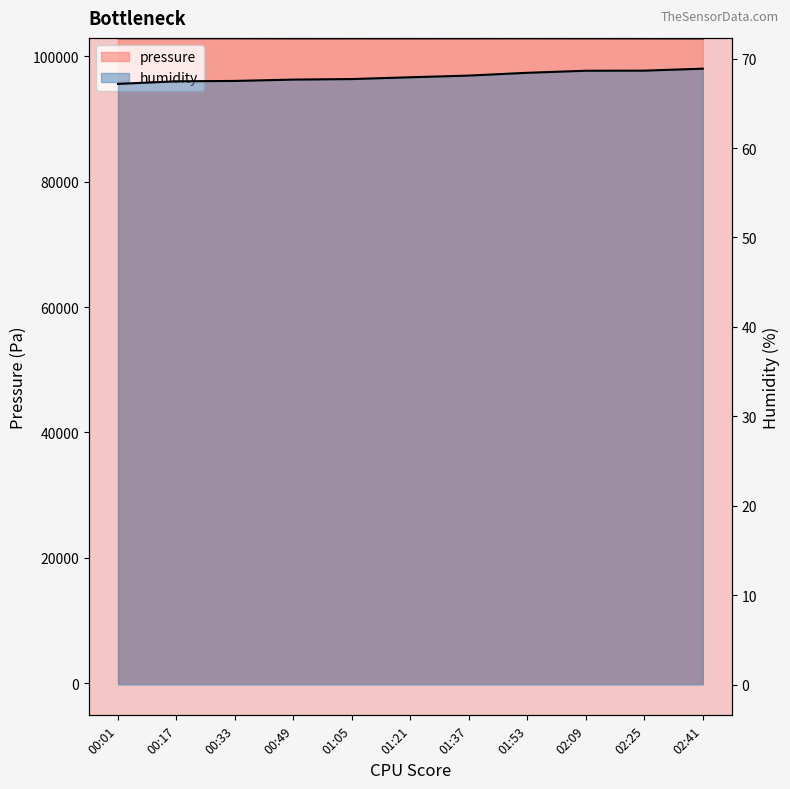

How many interior local peaks does the pressure series have?

2